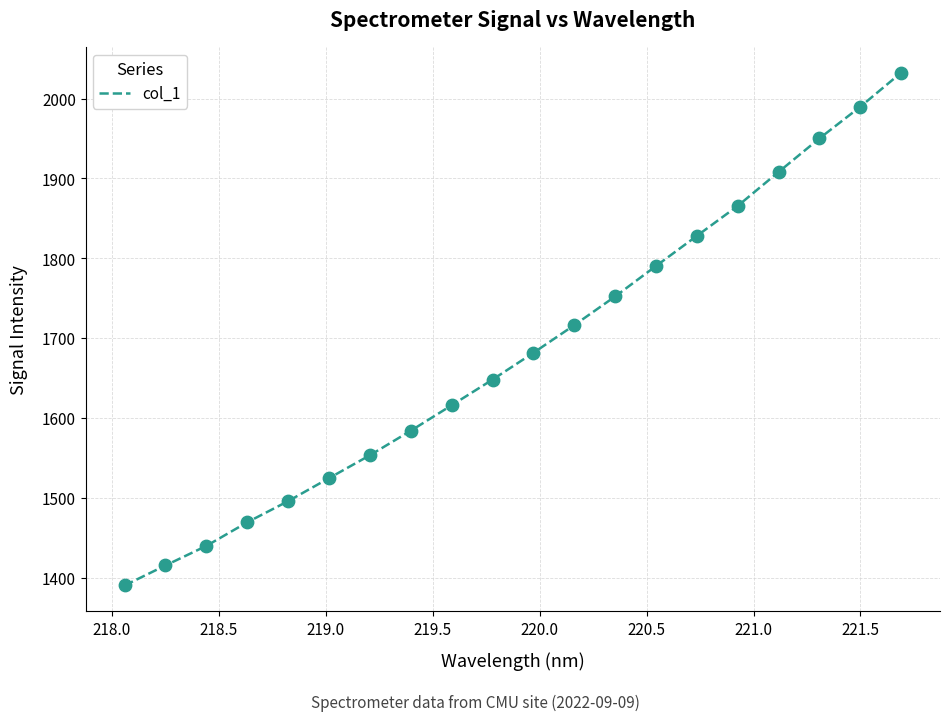

What is the minimum value shown in the chart?

1390.1